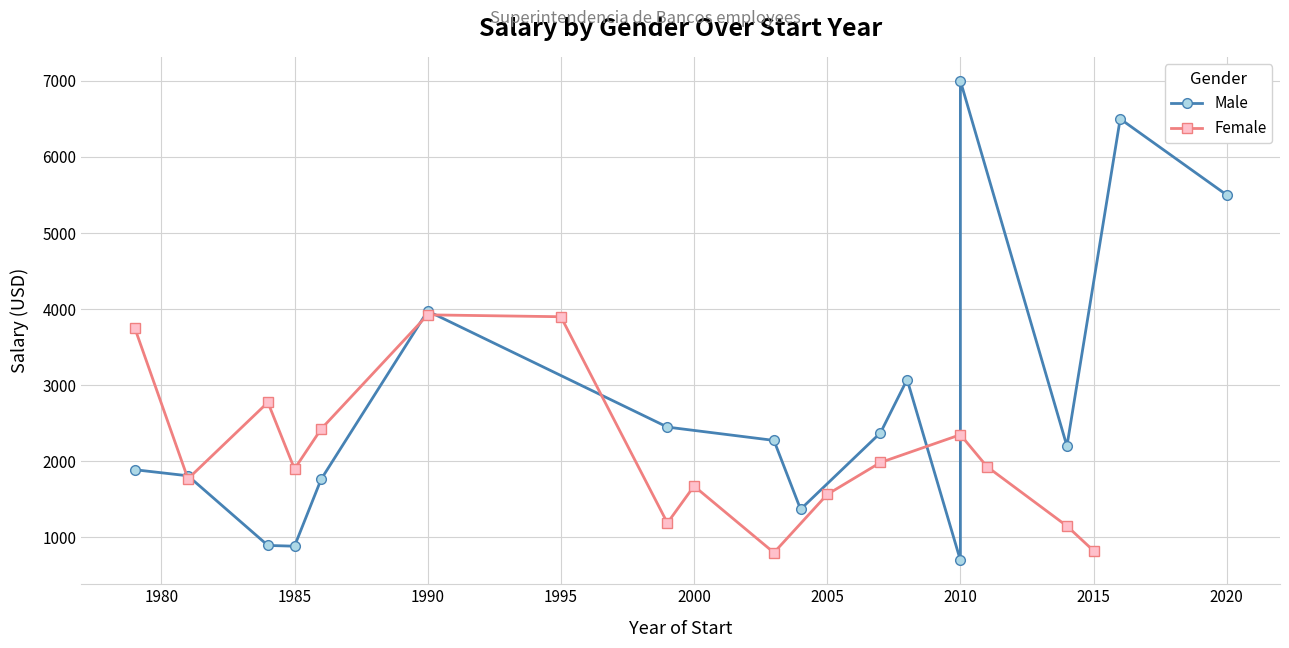

What is the sum of all Male values?

44665